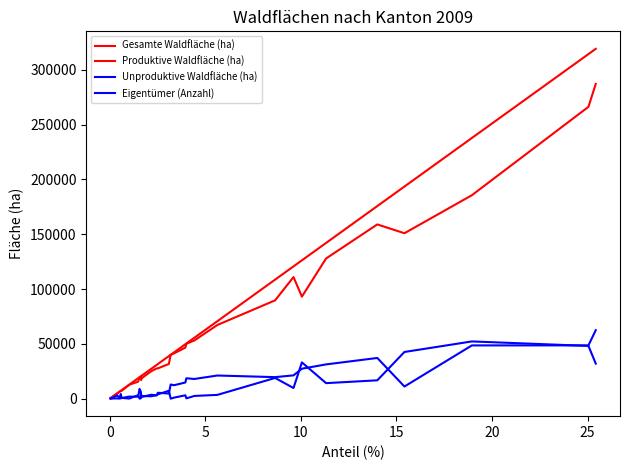

Which series has the largest range (max minus min)?

Gesamte Waldfläche (ha)